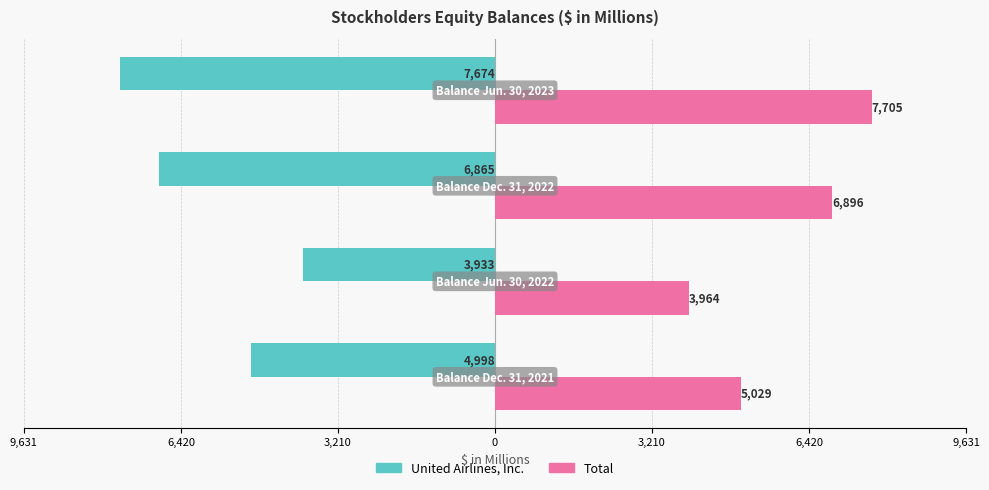

What are all the series names shown in the legend?

United Airlines, Inc., Total